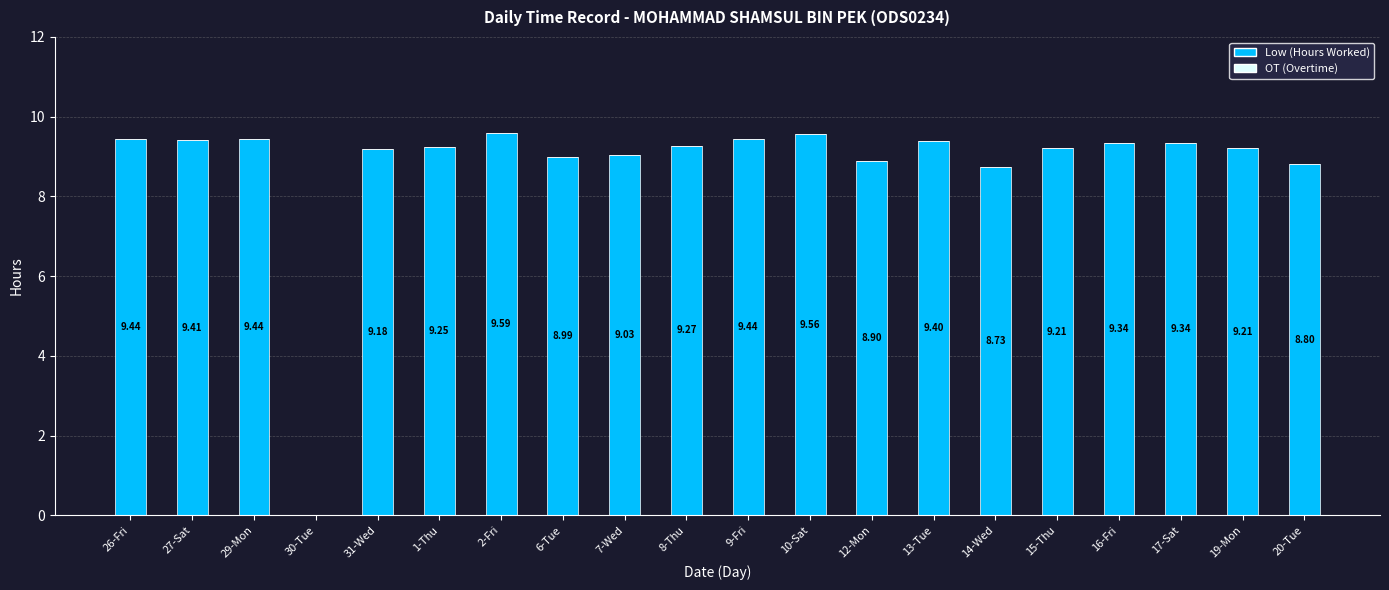

Approximately how many times larger is the value at 14-Wed compared to 2-Fri?

0.9